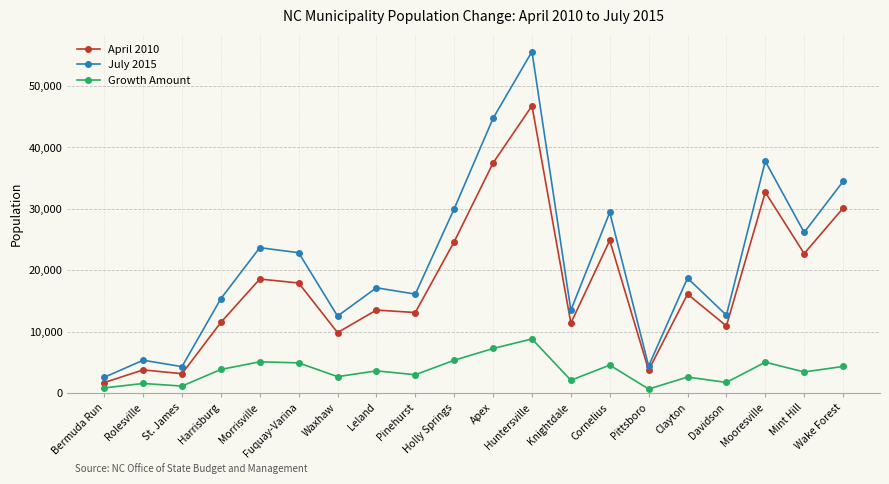

What is the greatest value displayed?

55602